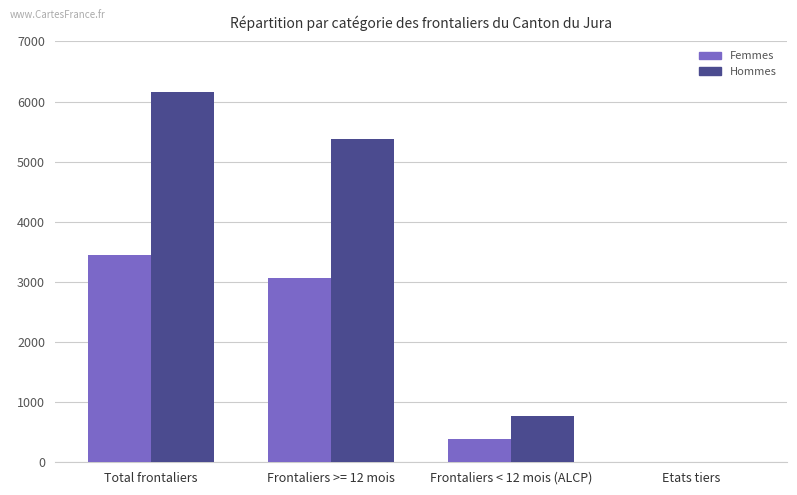

What is the maximum value shown in the chart?

6151